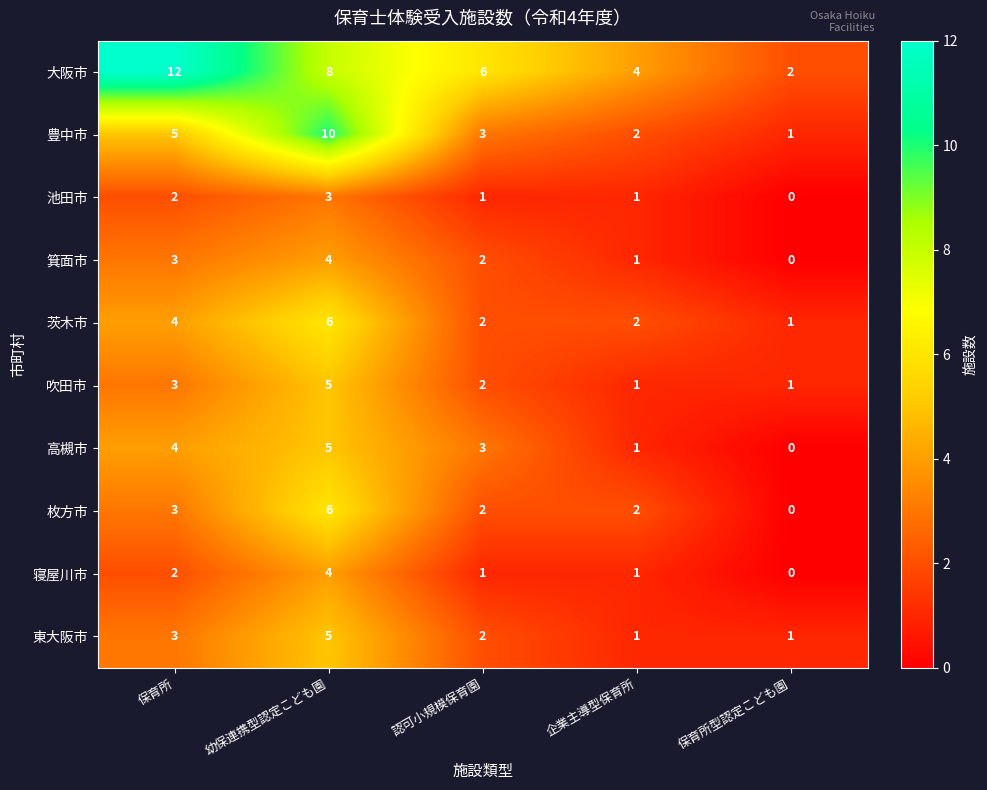

Between 幼保連携型認定こども園 and 認可小規模保育園, which series saw the biggest shift?

豊中市